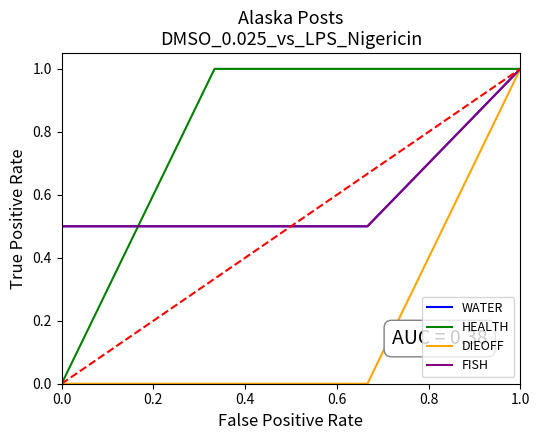

Is this an area chart (filled region under the line)?

No